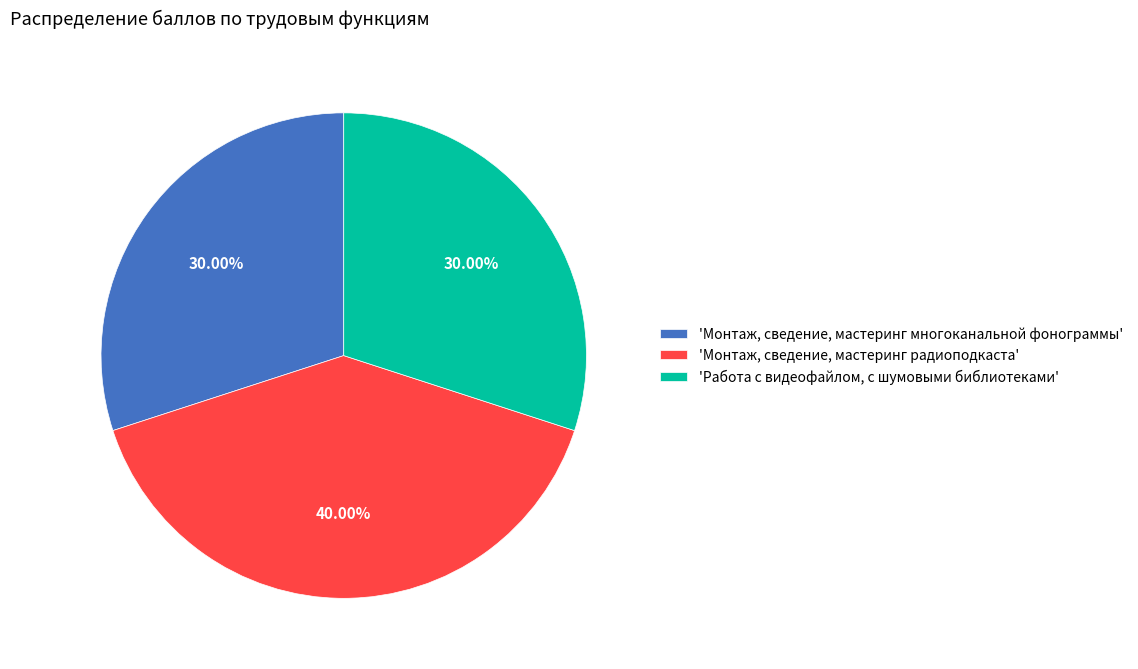

Is there a majority slice in this chart?

No